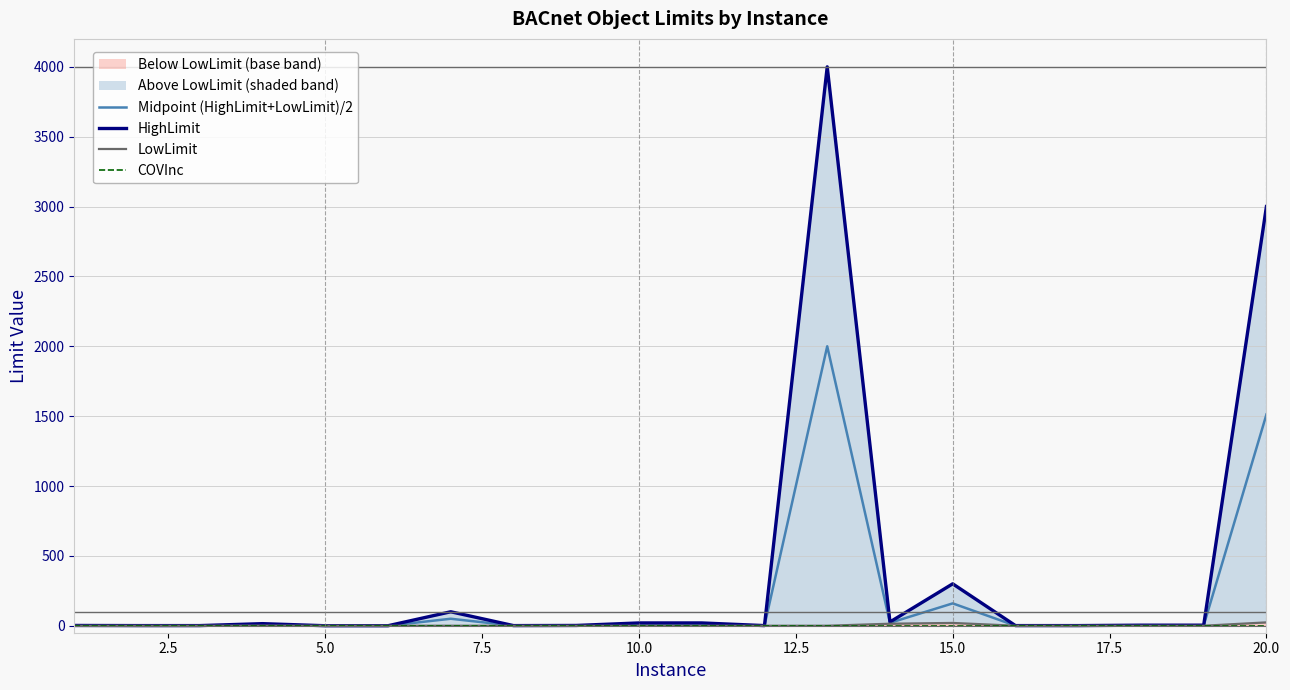

True or false: COVInc has more than 2 interior local peaks.

False